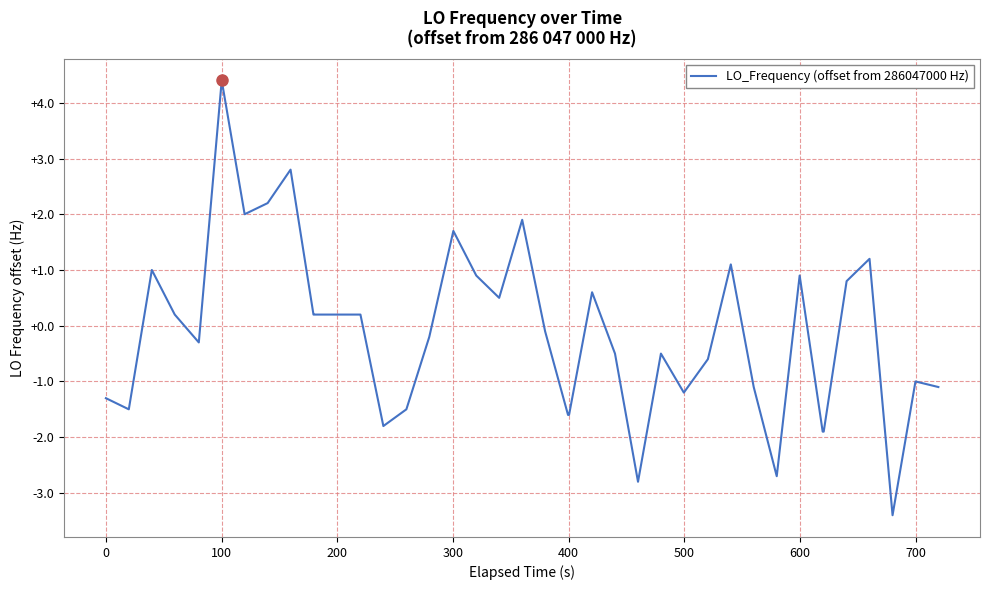

What is the smallest value displayed?

-3.4